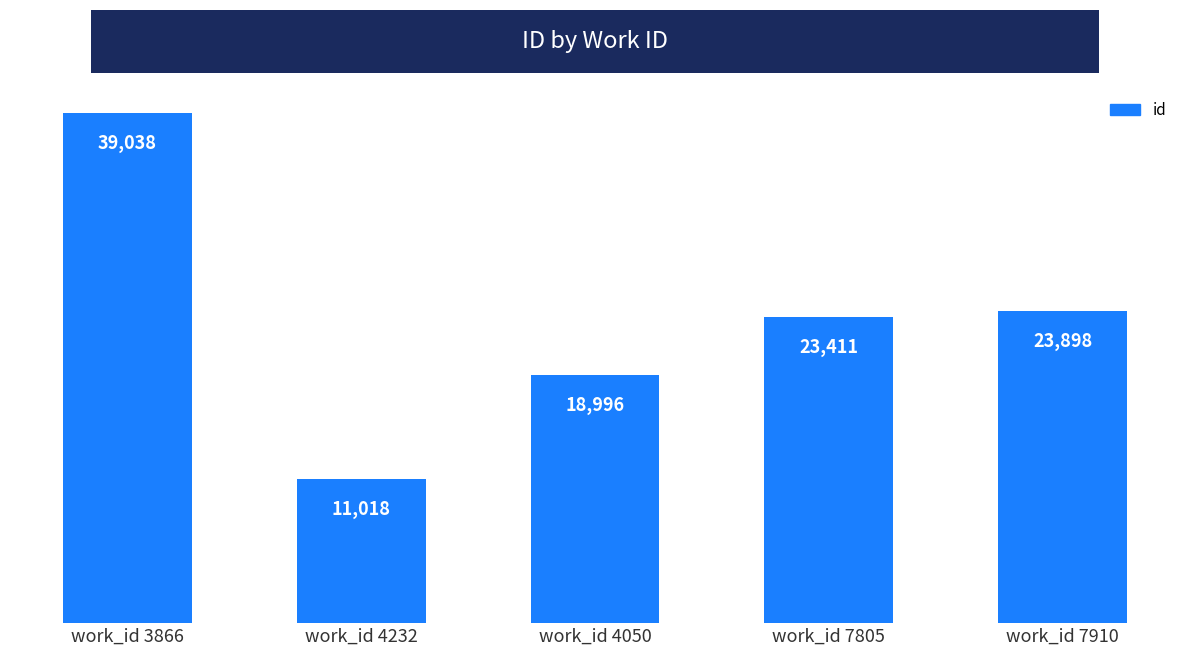

How many values are below 23411?

2